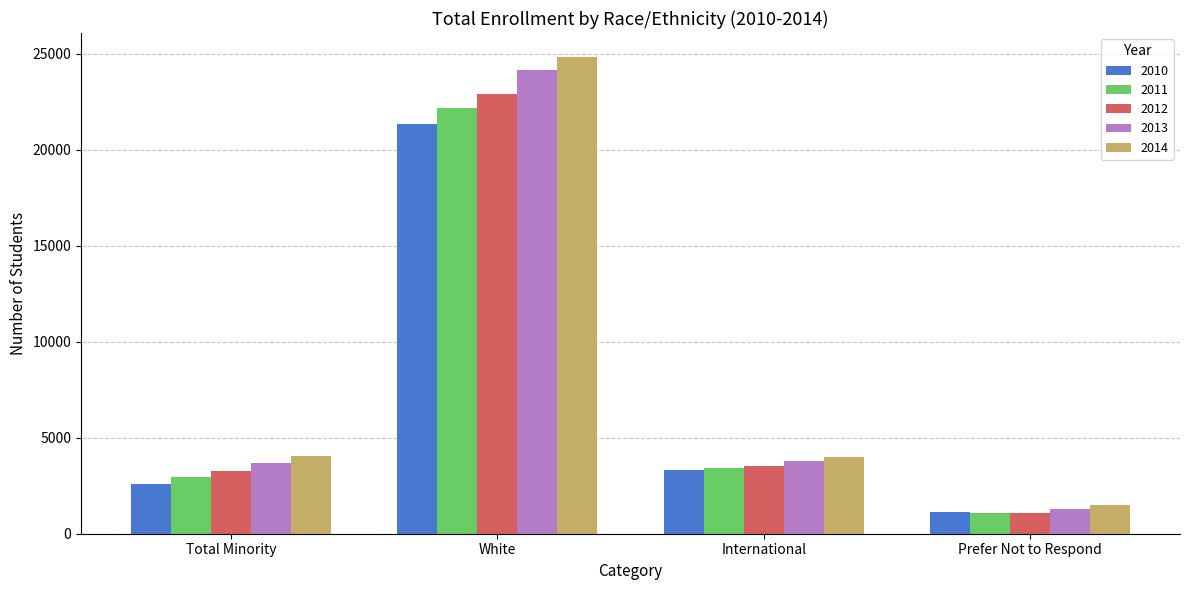

How many categories are shown in the chart?

4